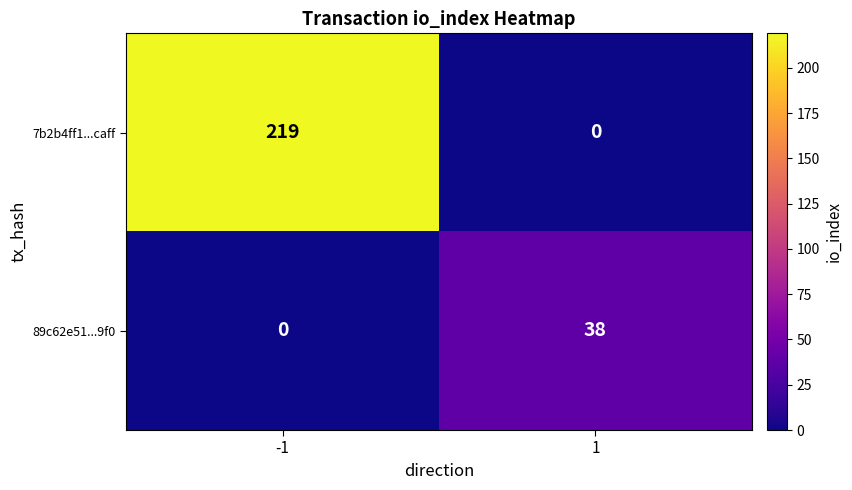

Between -1 and 1, which series saw the biggest shift?

7b2b4ff1...caff